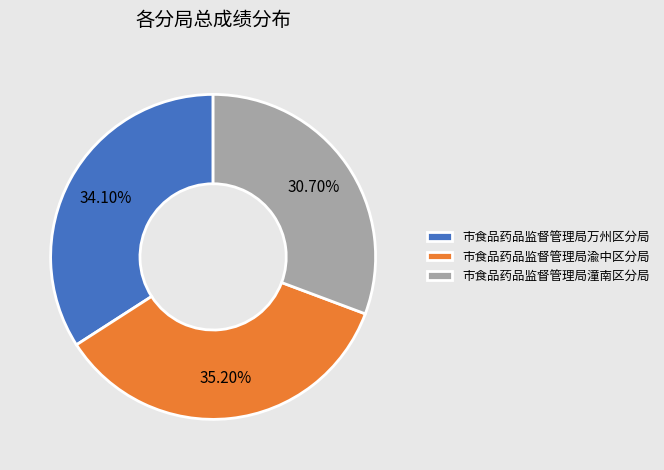

Does 市食品药品监督管理局潼南区分局 represent more than half of the total?

No